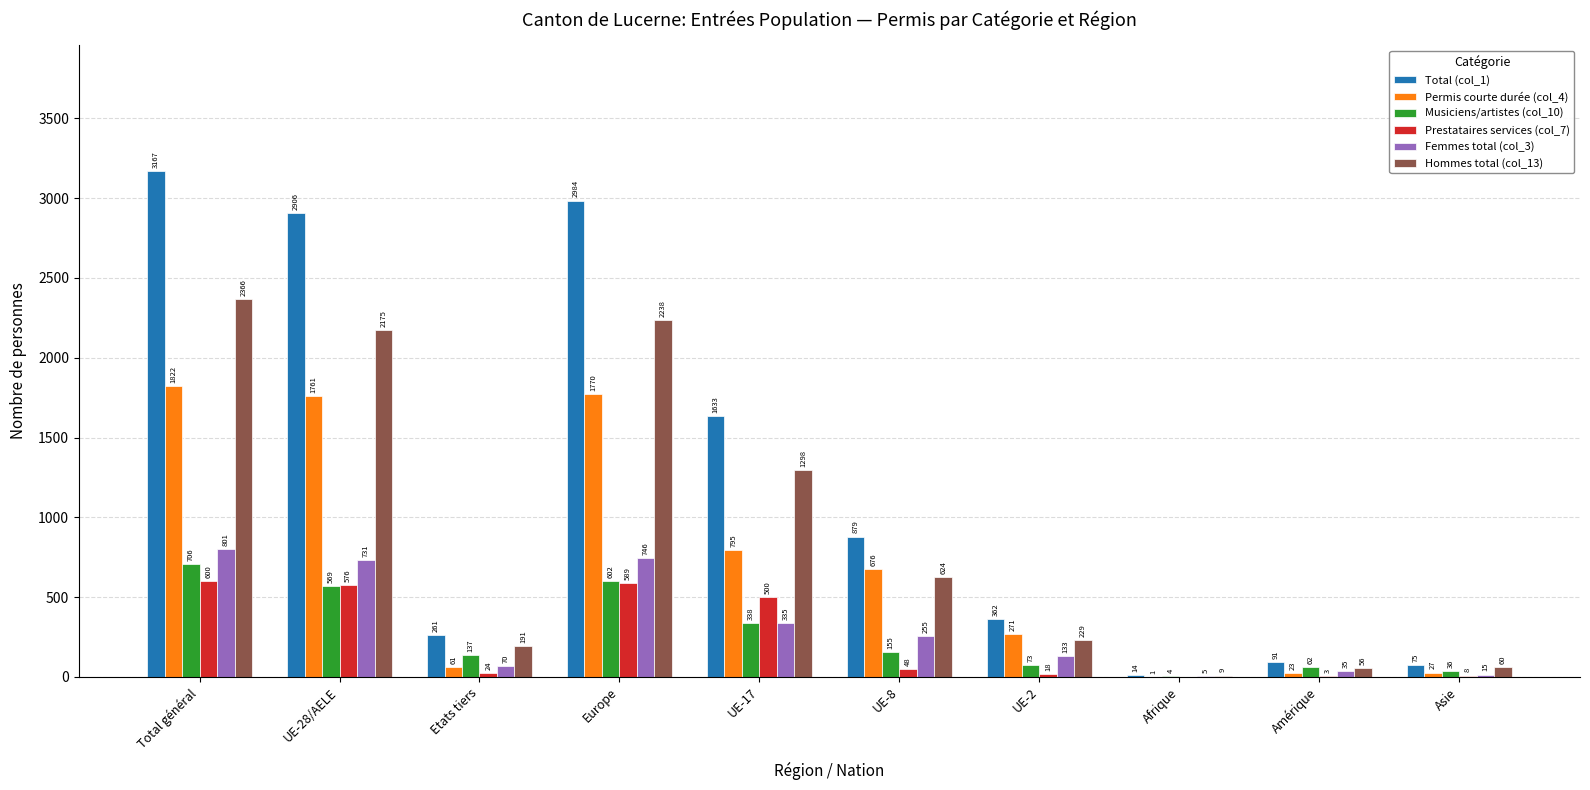

Read the Total (col_1) value at Europe.

2984